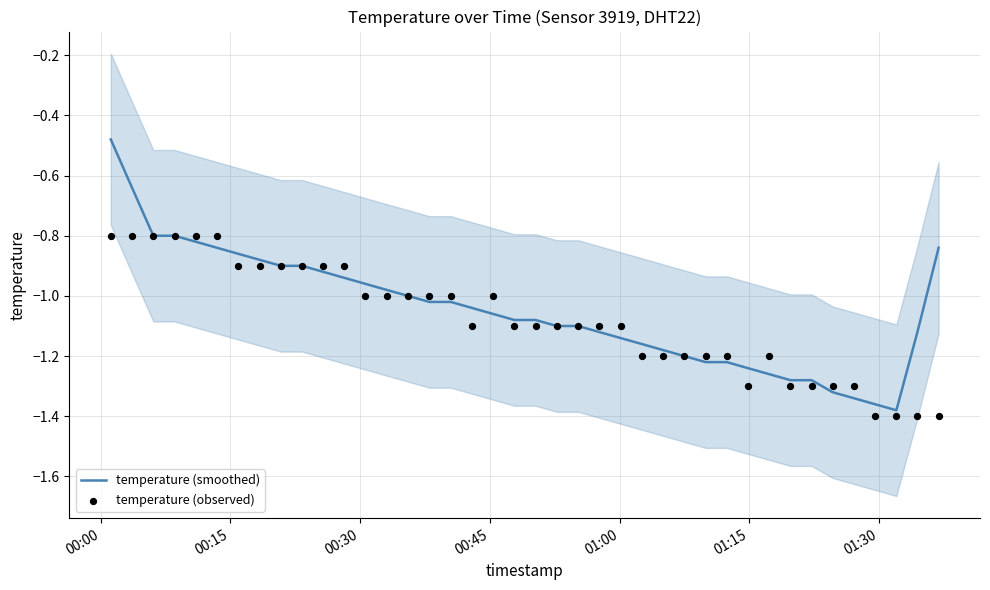

At how many categories does at least one series exceed -1?

15